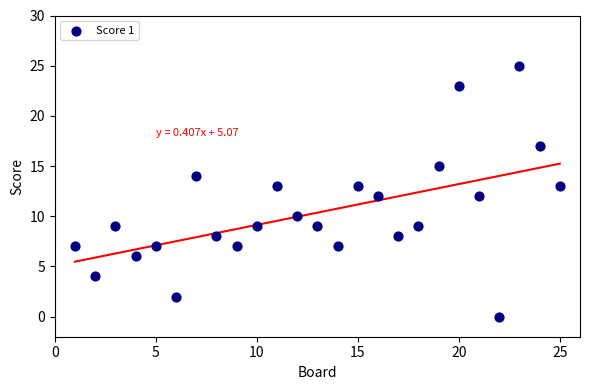

List the coordinates of all points as (X, Y) pairs, reading left to right.

(1, 7)  (2, 4)  (3, 9)  (4, 6)  (5, 7)  (6, 2)  (7, 14)  (8, 8)  (9, 7)  (10, 9)  (11, 13)  (12, 10)  (13, 9)  (14, 7)  (15, 13)  (16, 12)  (17, 8)  (18, 9)  (19, 15)  (20, 23)  (21, 12)  (22, 0)  (23, 25)  (24, 17)  (25, 13)